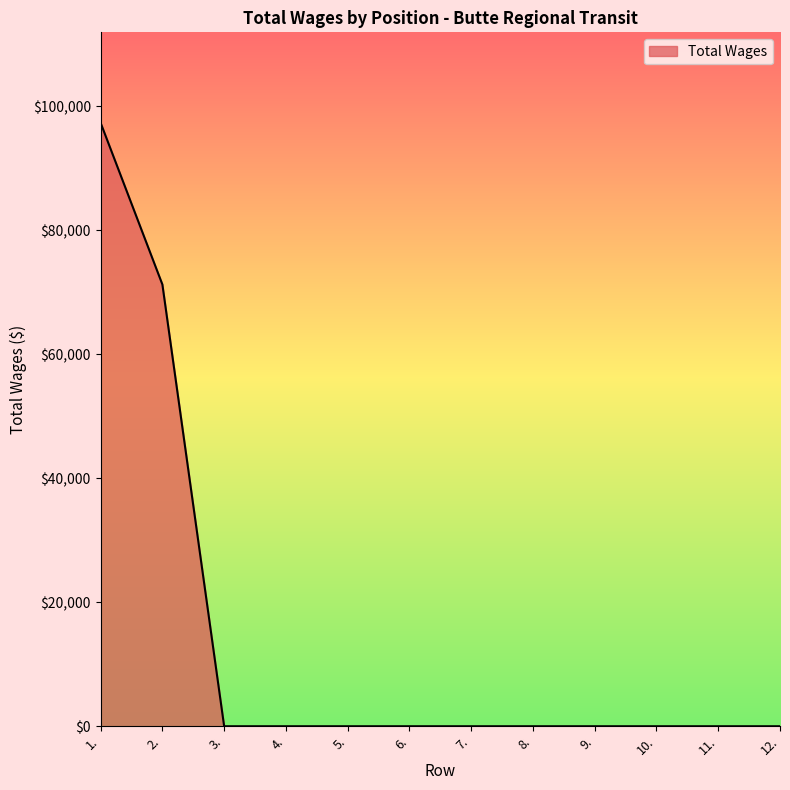

The chart shows a value of 0 at 9.. True or false?

True